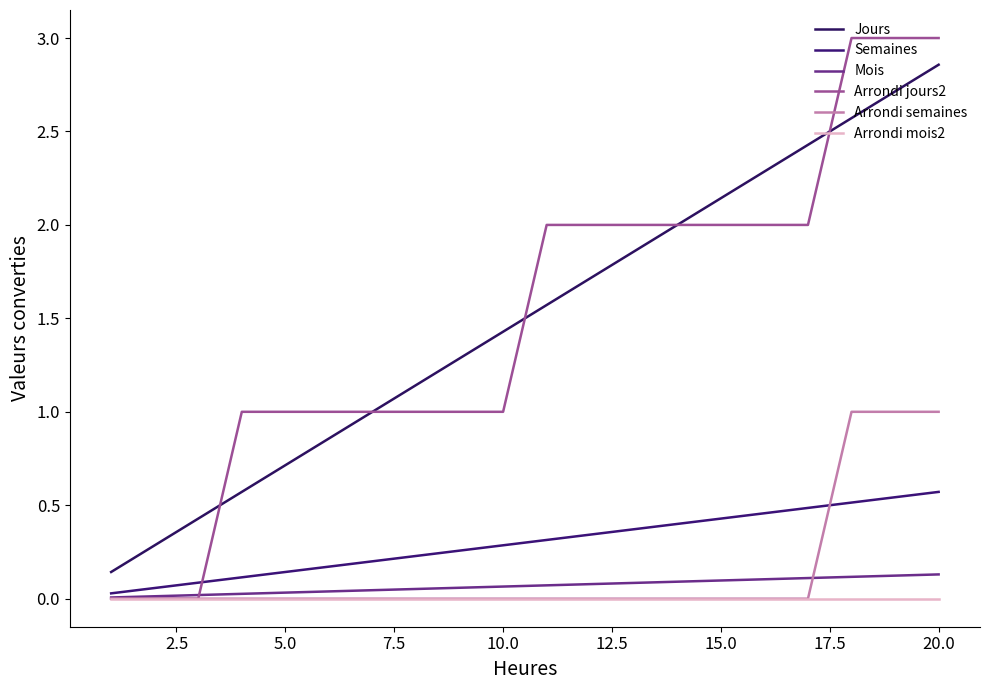

Does the chart display data point markers on the line(s)?

No